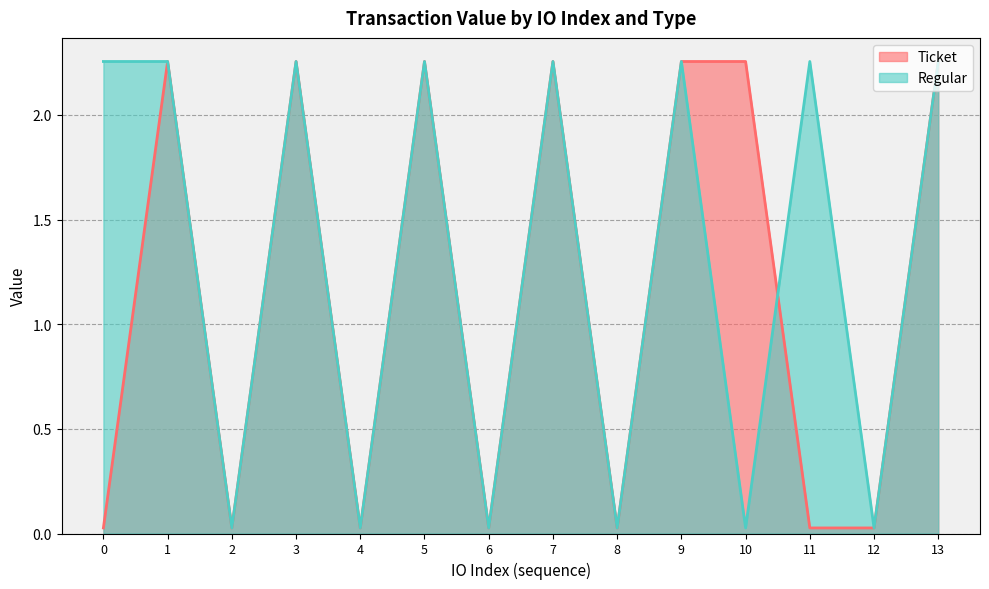

Rank the series by their average value, from highest to lowest.

Regular, Ticket